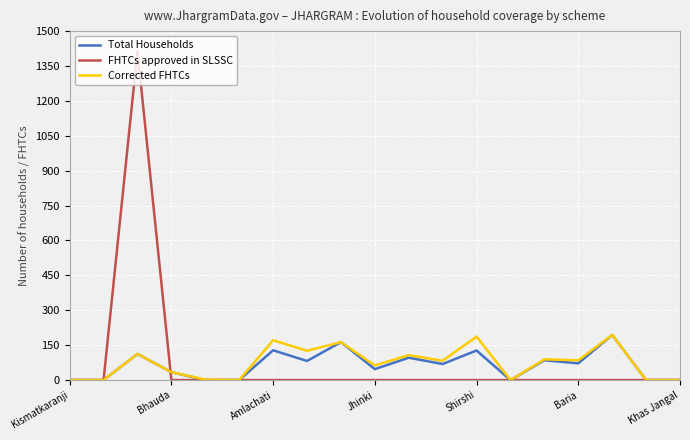

Which series has the largest range (max minus min)?

FHTCs approved in SLSSC